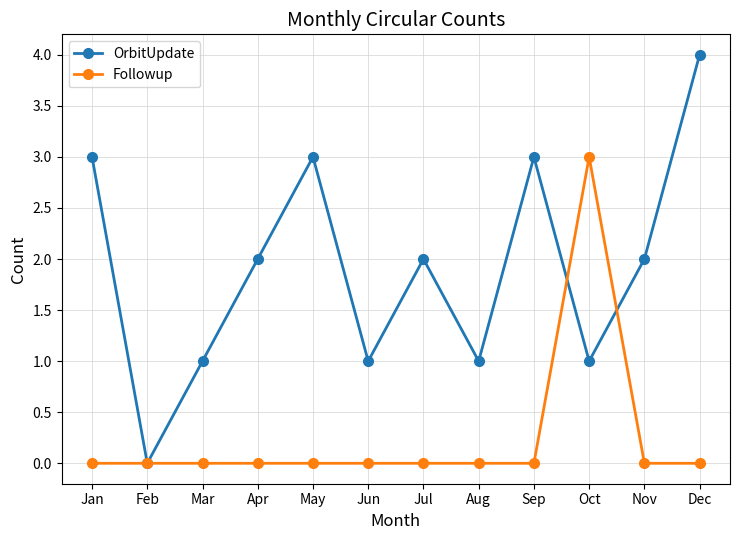

Between Oct and Nov, which series saw the biggest shift?

Followup